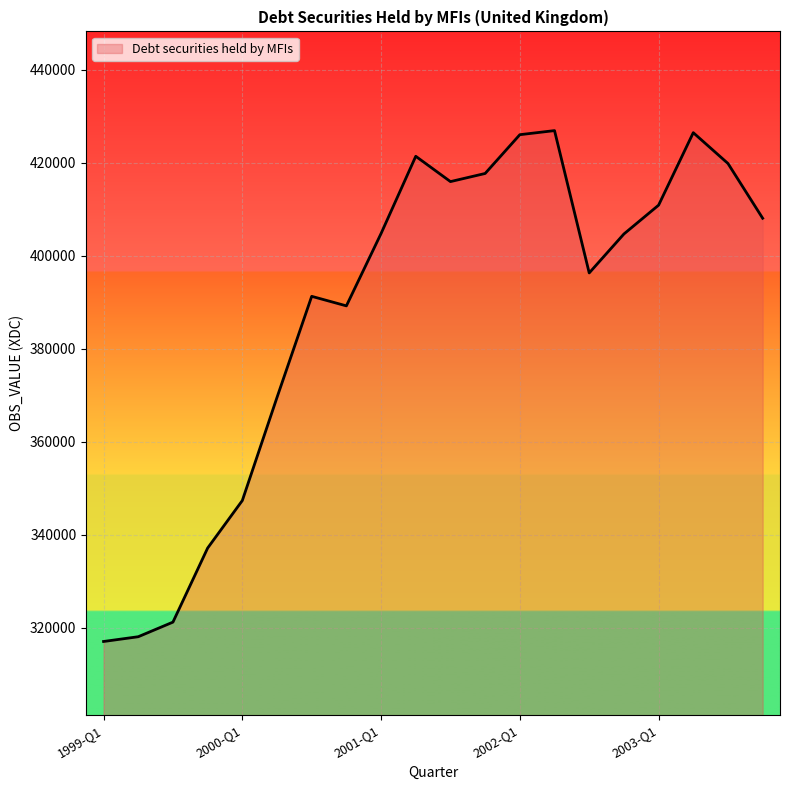

What is the maximum value shown in the chart?

426914